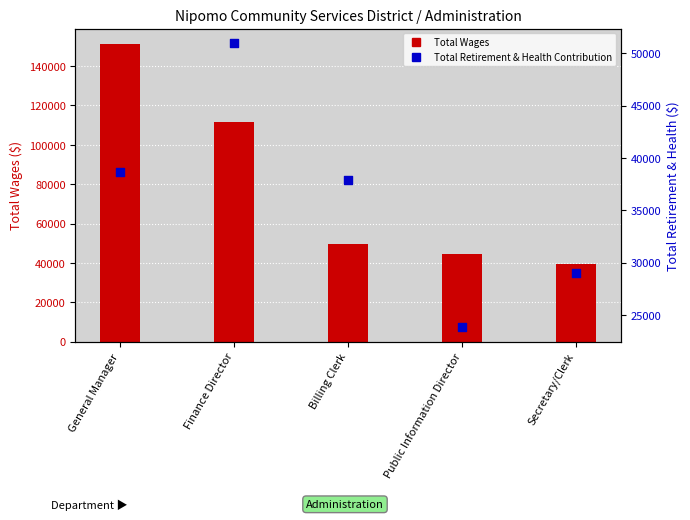

What are all the series names shown in the legend?

Total Wages, Total Retirement & Health Contribution